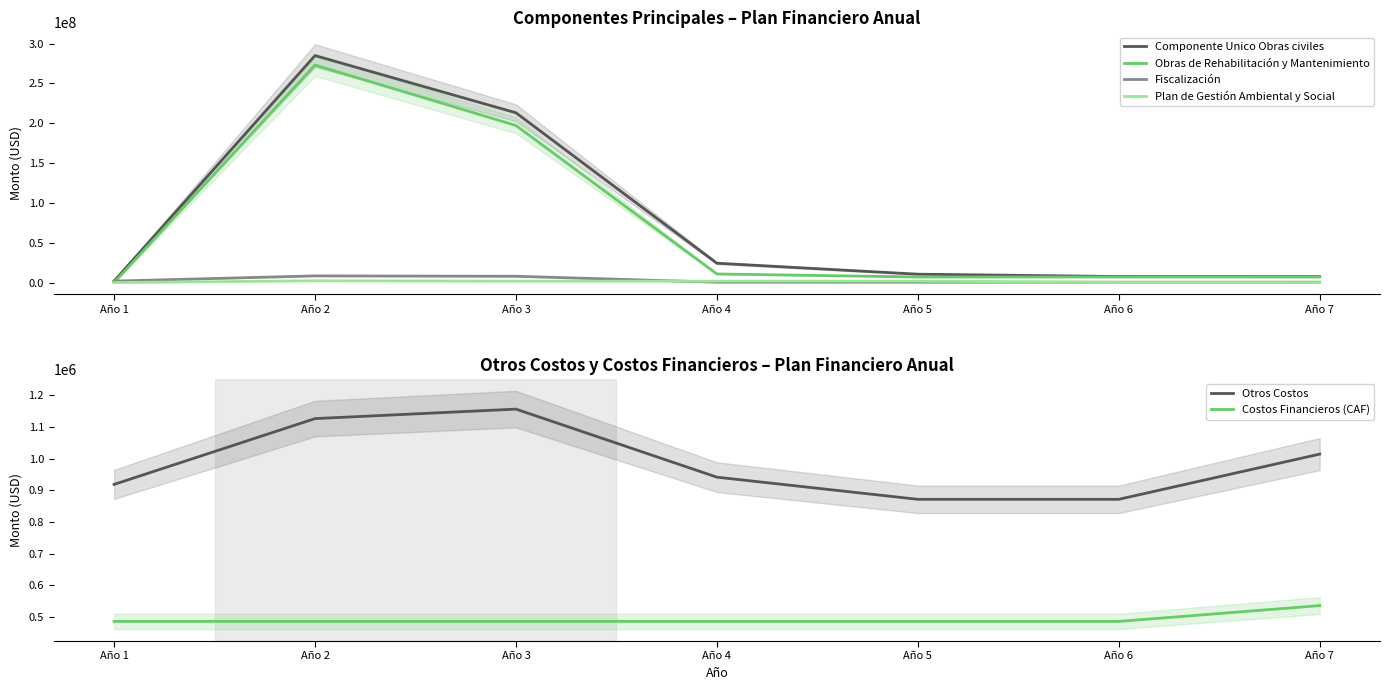

Rank the series at Año 2 from highest to lowest value.

Componente Unico Obras civiles, Obras de Rehabilitación y Mantenimiento, Fiscalización, Plan de Gestión Ambiental y Social, Otros Costos, Costos Financieros (CAF)